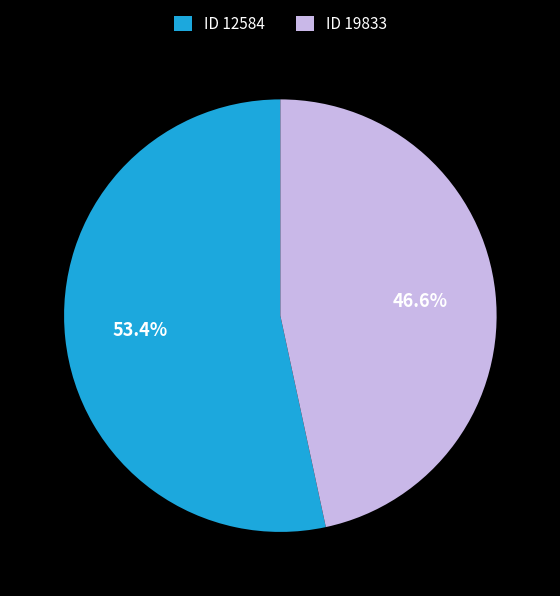

To the nearest percent, what is the difference between the largest and smallest slice percentages?

7%